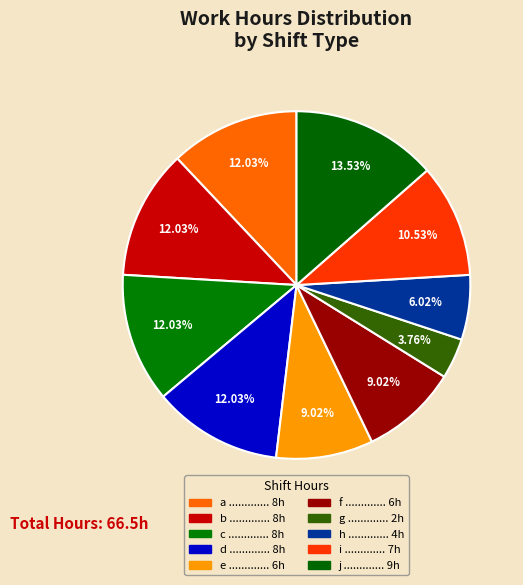

Which slice is the largest?

j